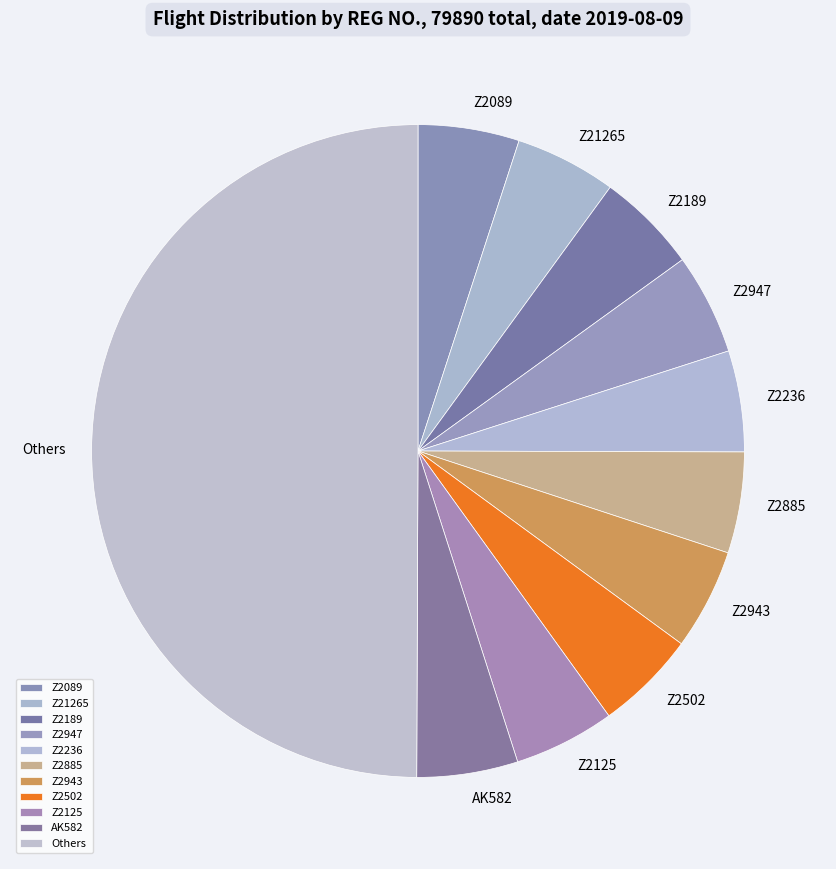

What is the ratio of the value at Z2125 to the value at Z2502?

1.0